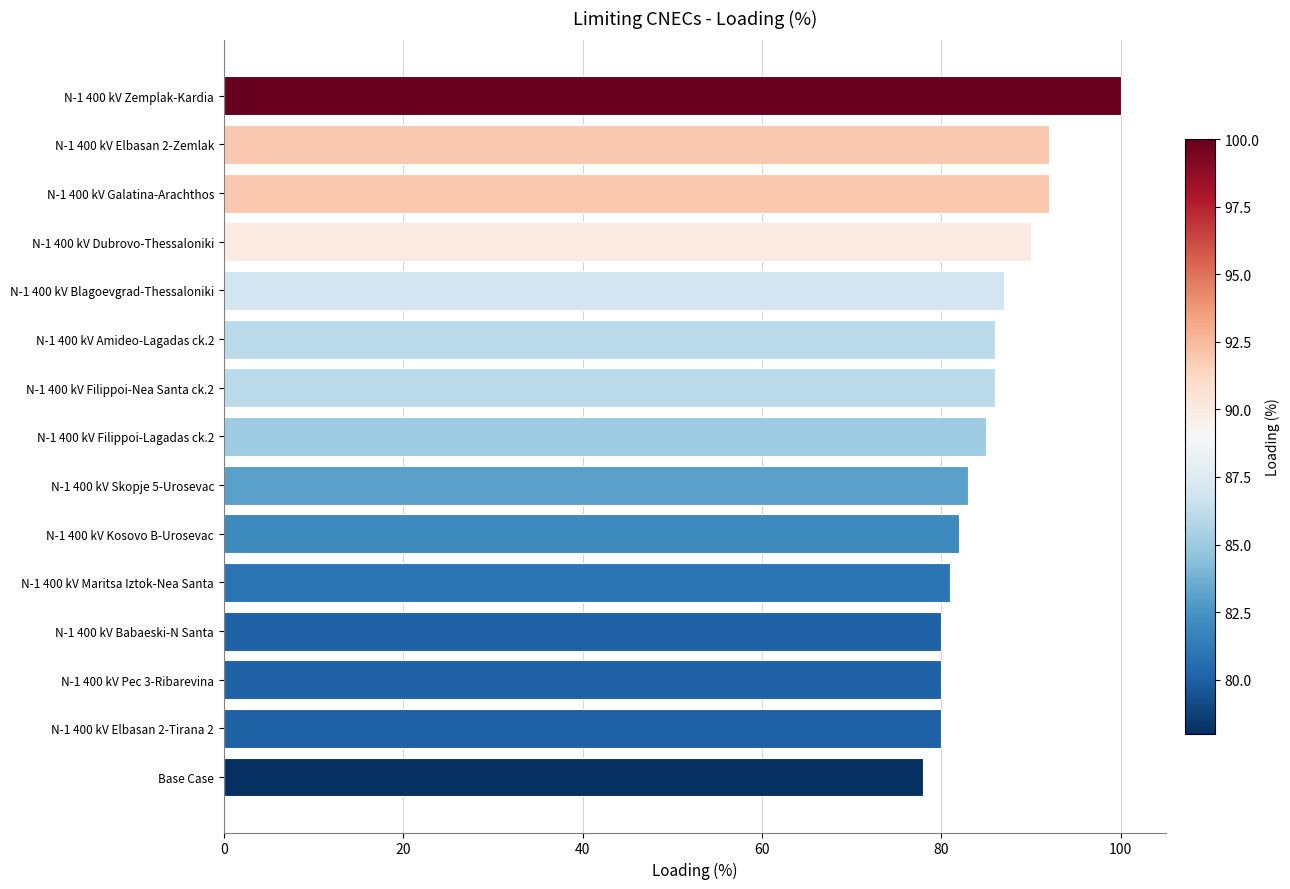

What is the sum of all values?

1282